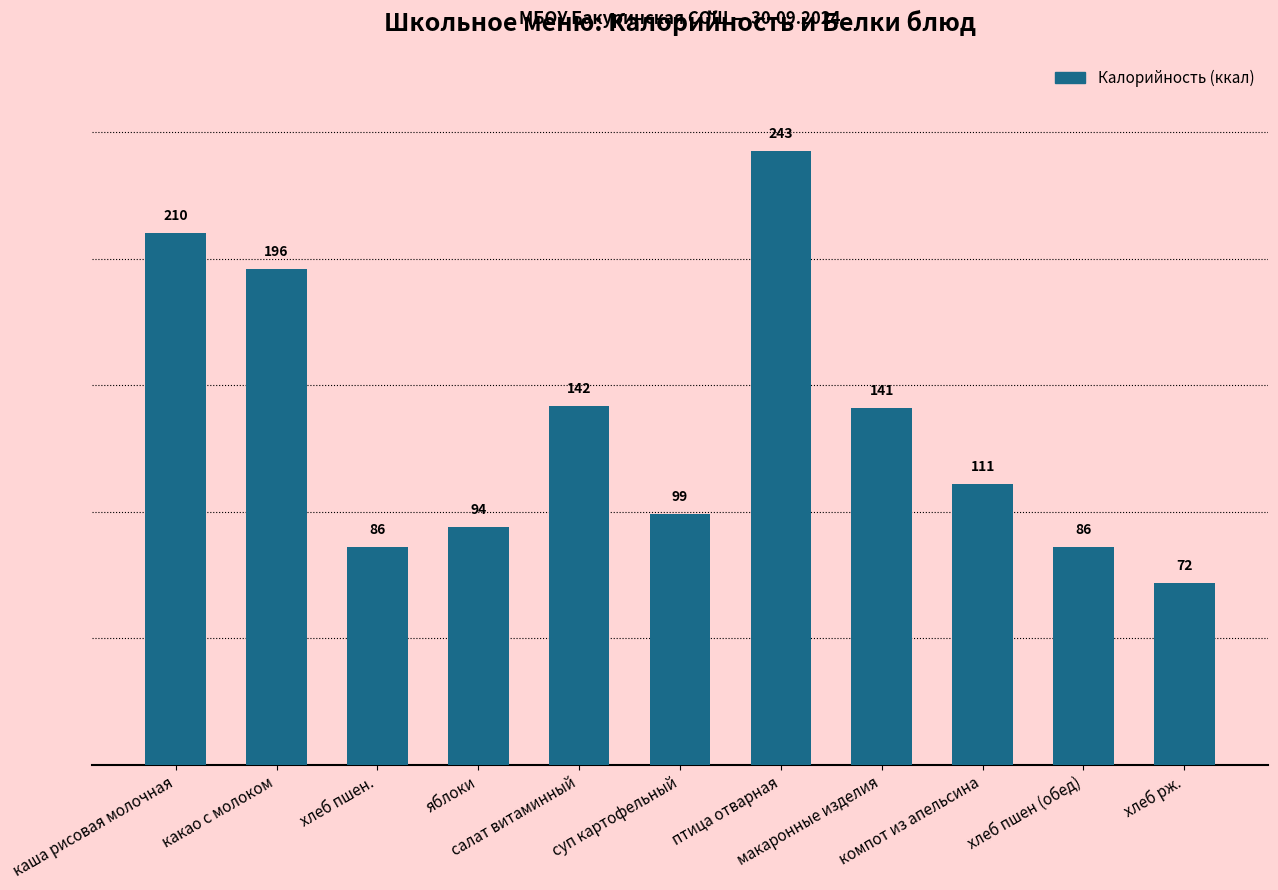

Which label corresponds to the smallest value in the chart?

хлеб рж.